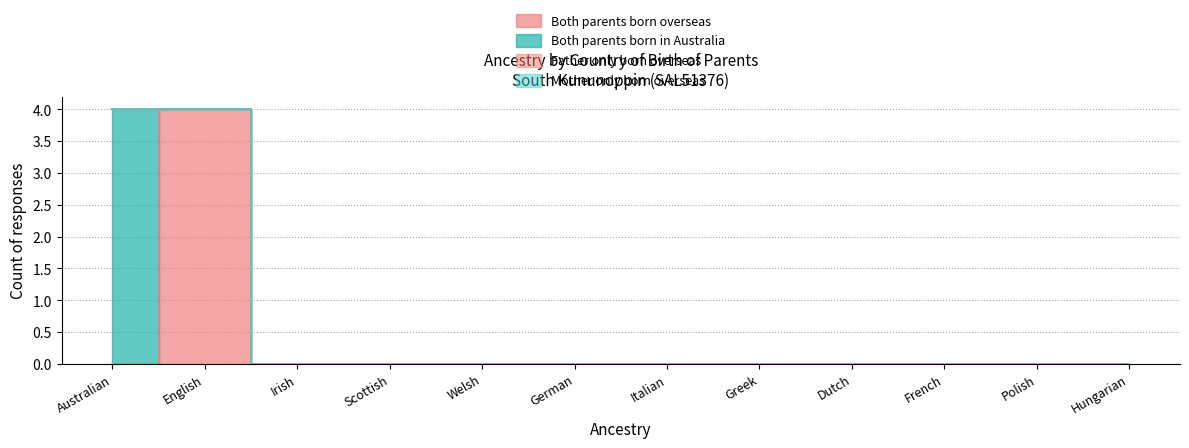

Is the value of Father only born overseas at Dutch greater than the value of Mother only born overseas at Welsh?

No